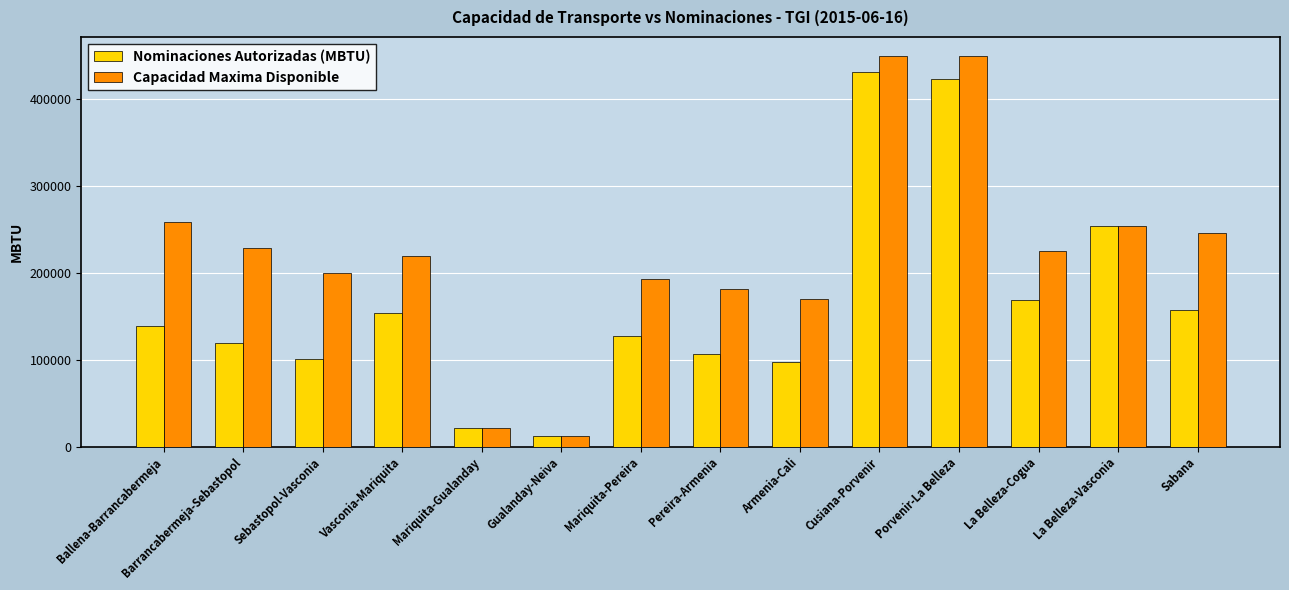

Is the value of Capacidad Maxima Disponible at Mariquita-Pereira greater than the value of Nominaciones Autorizadas (MBTU) at Cusiana-Porvenir?

No